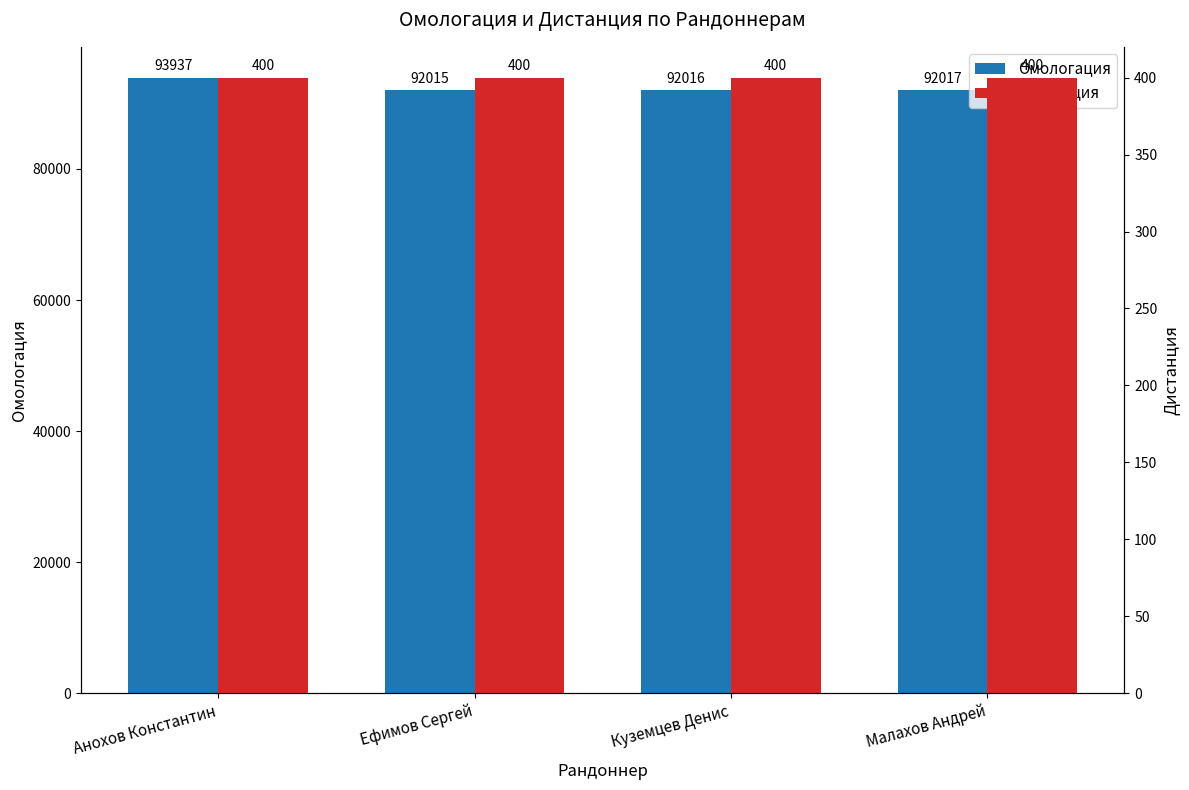

Reading left to right, transcribe all the data shown in this chart.

Омологация: 93937	92015	92016	92017
Дистанция: 400	400	400	400